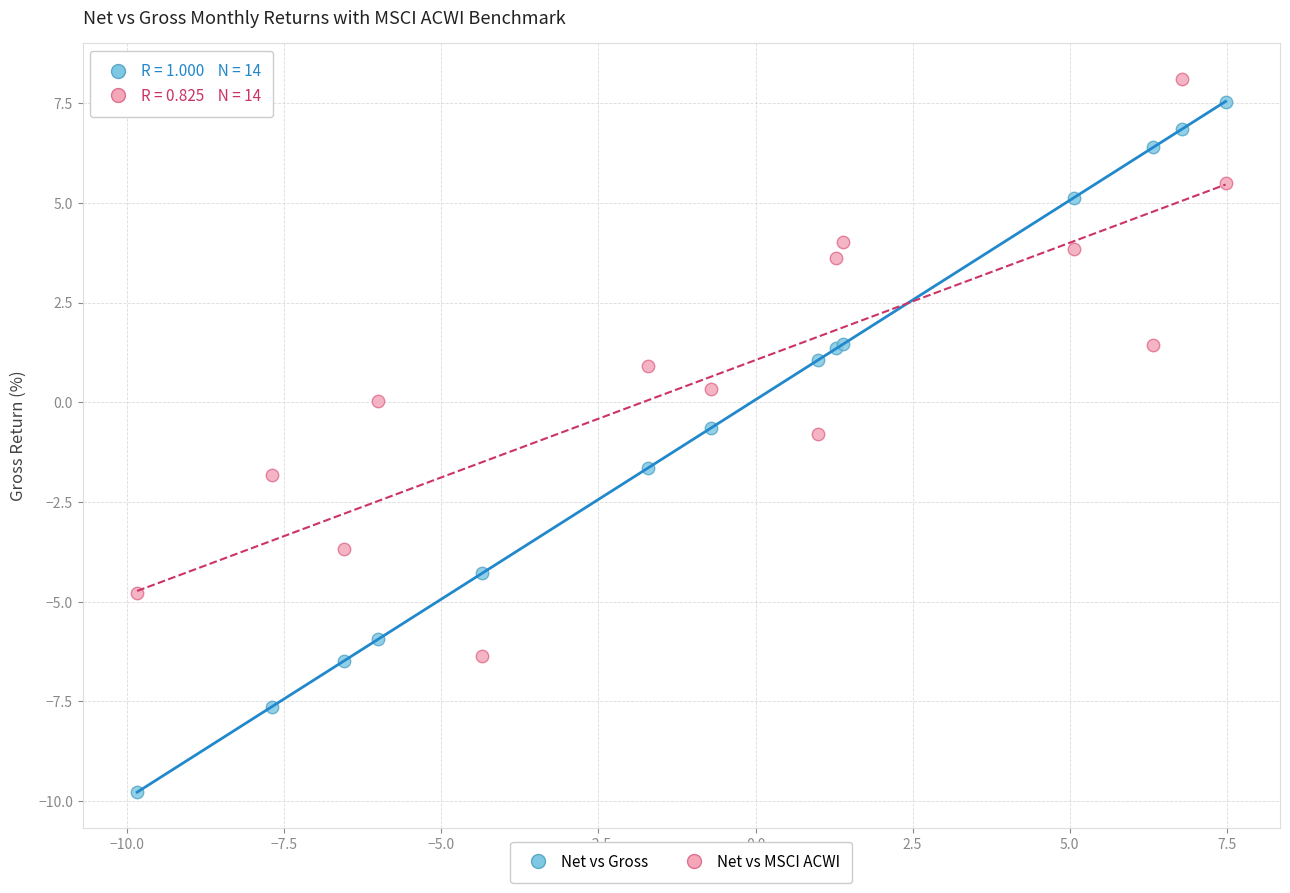

What is the X range (max minus min) for the scatter plot?

17.3